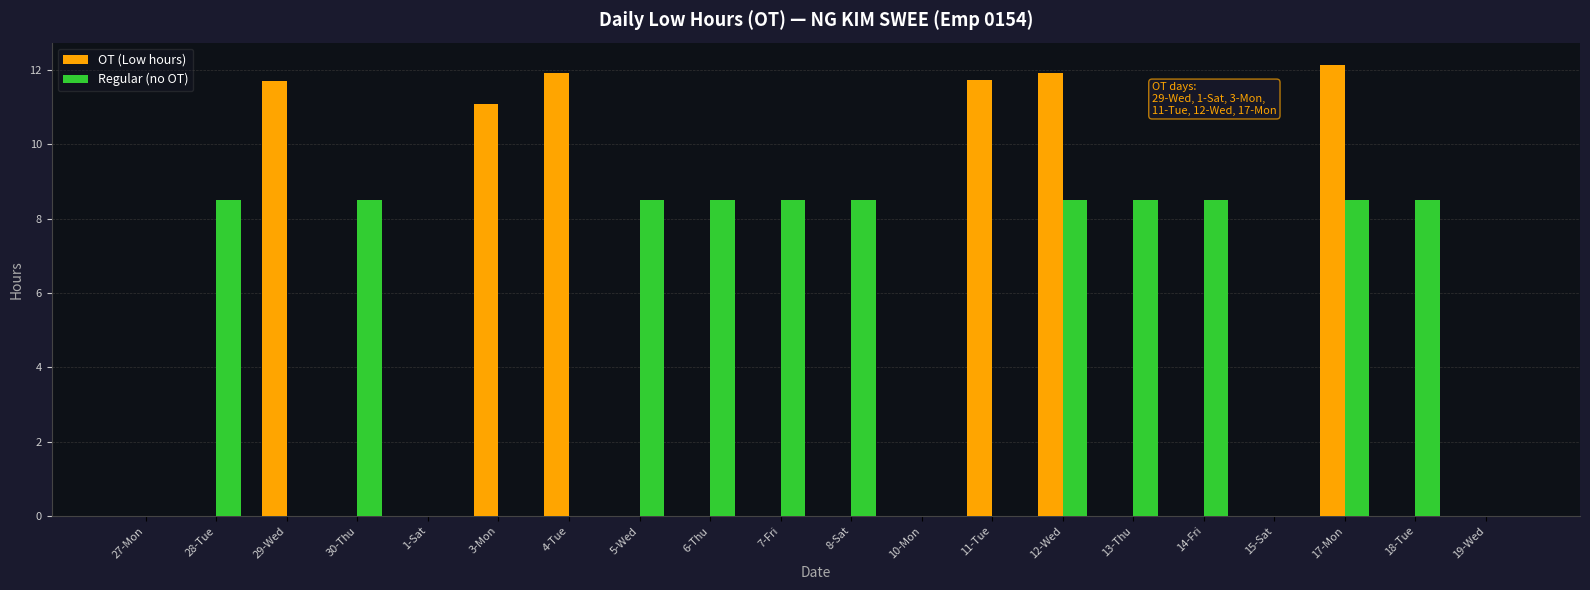

What is the sum of all Regular (no OT) values?

93.5